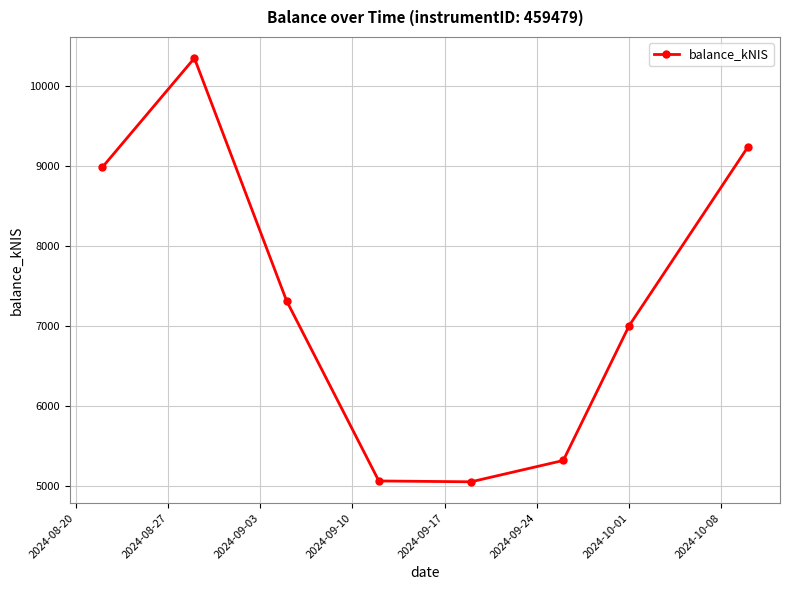

What is the maximum value shown in the chart?

10351.2